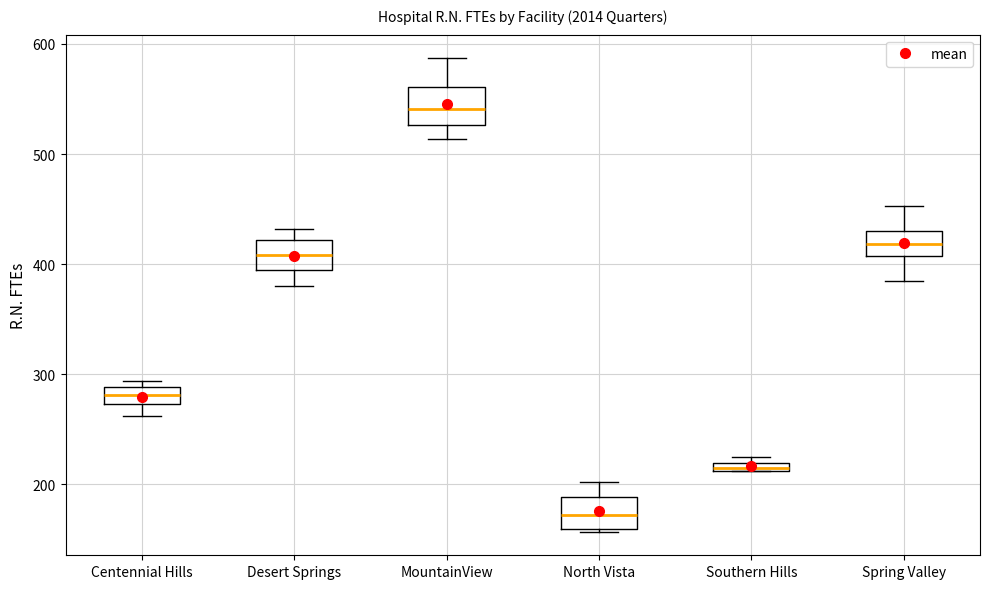

Which box's median line is the lowest?

North Vista